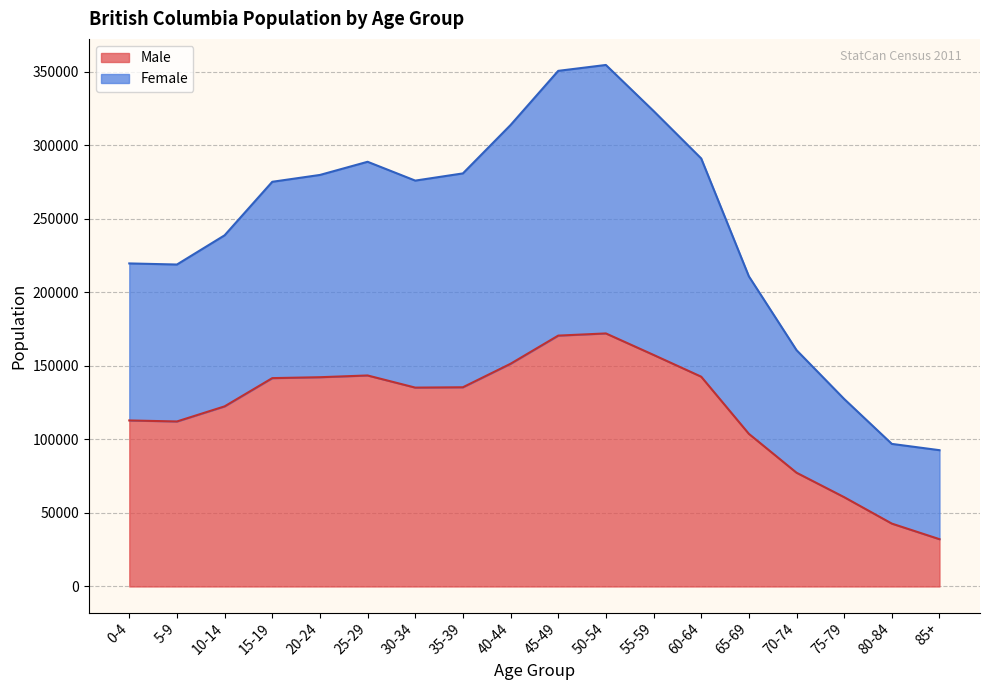

True or false: Female and Male cross at least once.

False